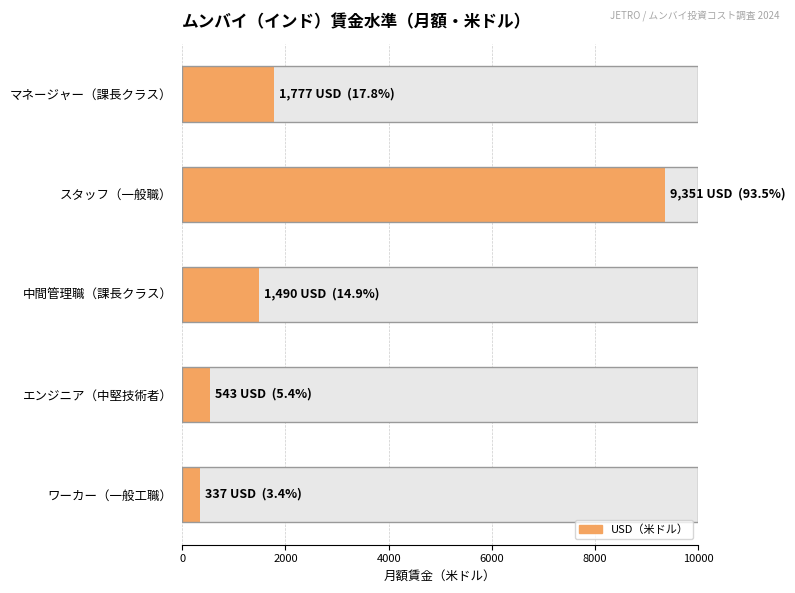

Which has a higher value, マネージャー（課長クラス） or エンジニア（中堅技術者）?

マネージャー（課長クラス）